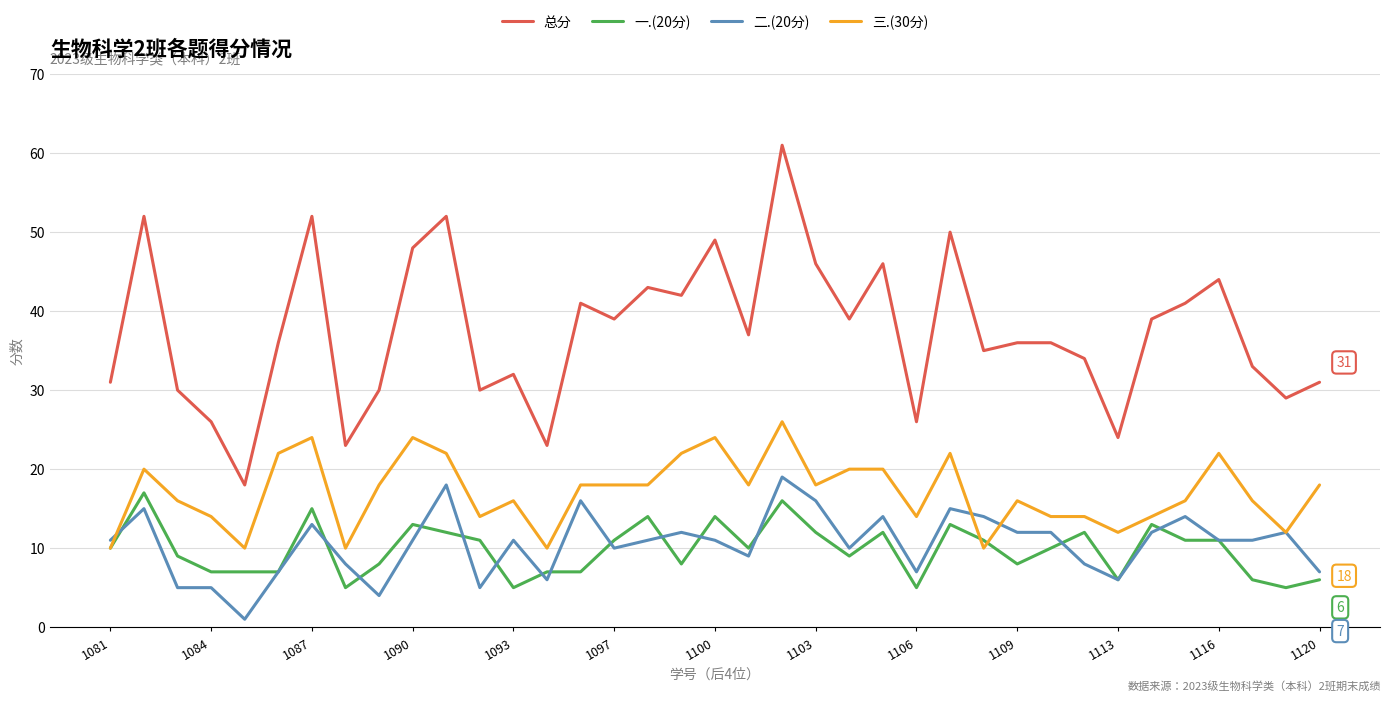

Which series has the widest spread of values?

总分